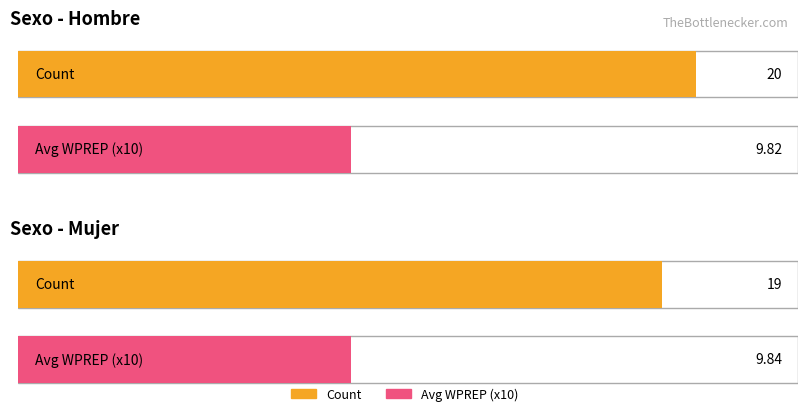

Does the chart contain stacked bars?

No